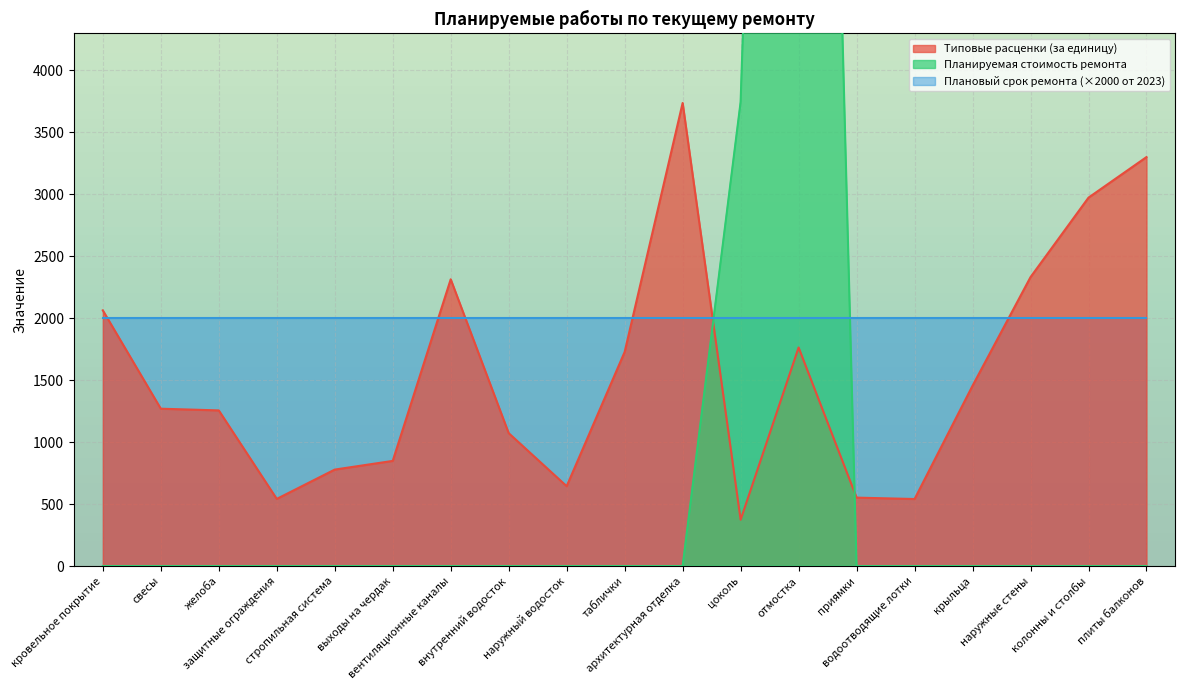

Is the value of Типовые расценки (за единицу) at внутренний водосток greater than the value of Планируемая стоимость ремонта at свесы?

Yes